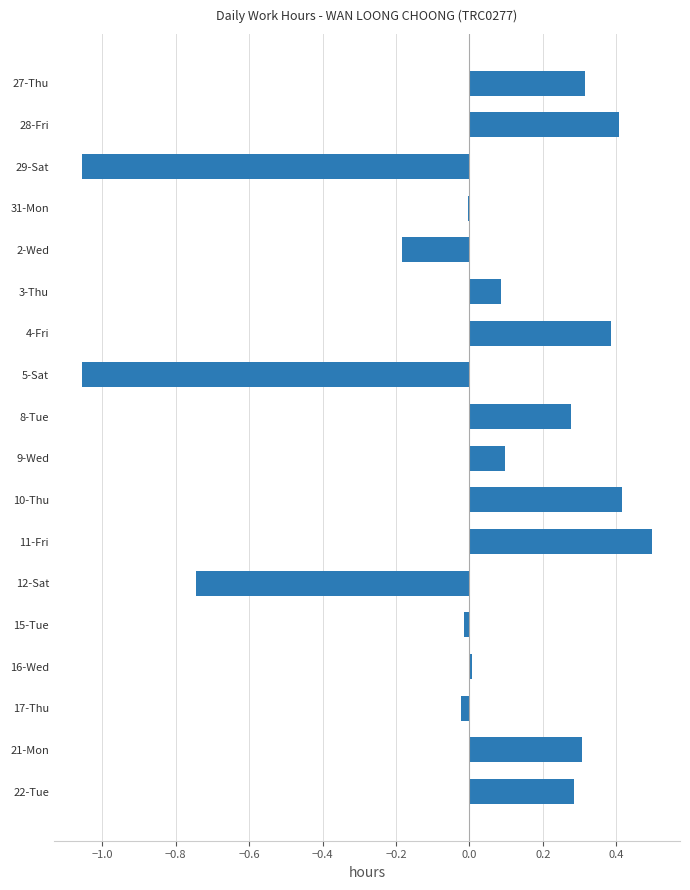

Is it true that the value at 8-Tue is 0.3?

True